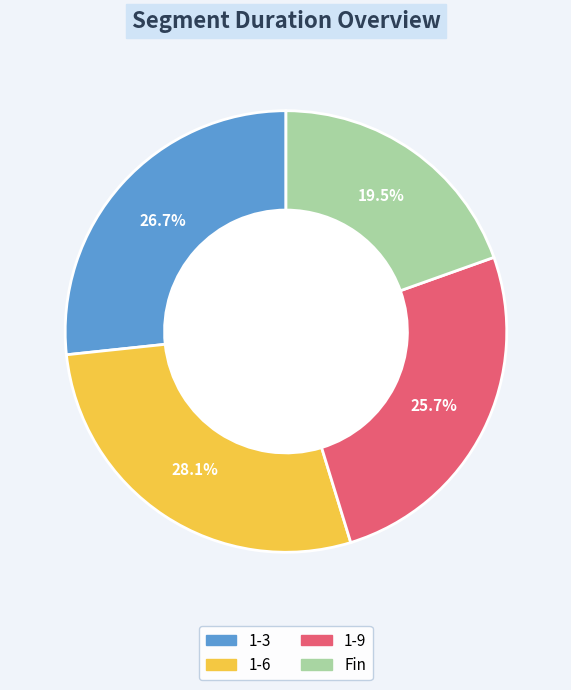

What portion of the pie excludes 1-9?

74.3%